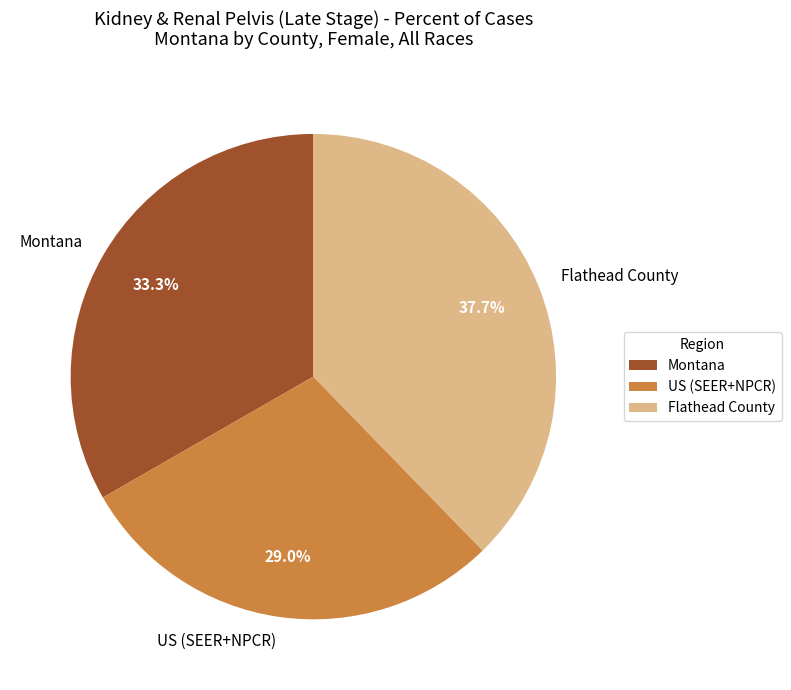

True or false: US (SEER+NPCR) accounts for 29% of the total.

True